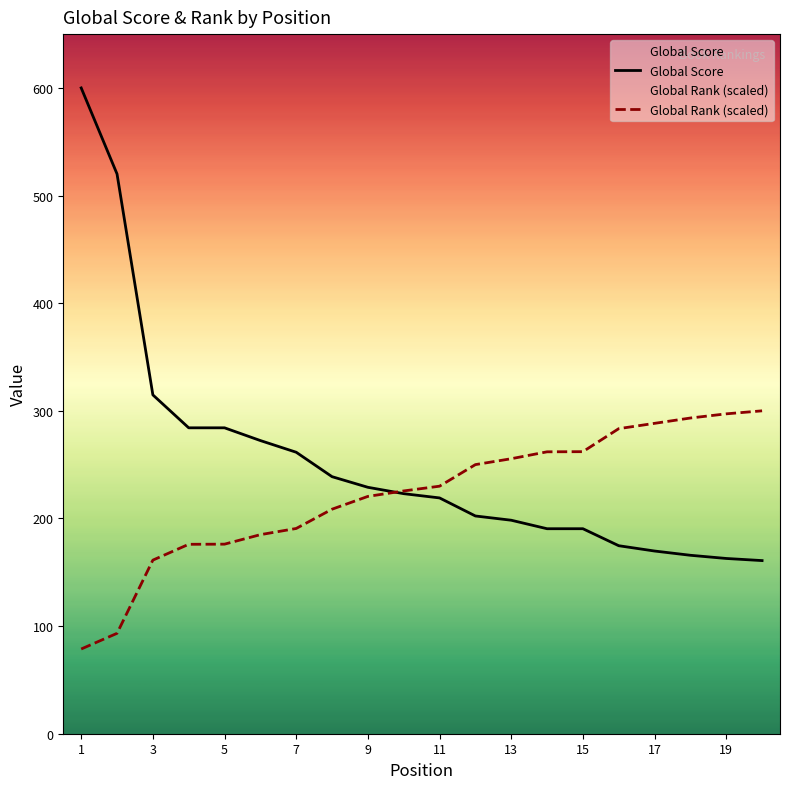

True or false: Global Score has more than 1 interior local peaks.

False